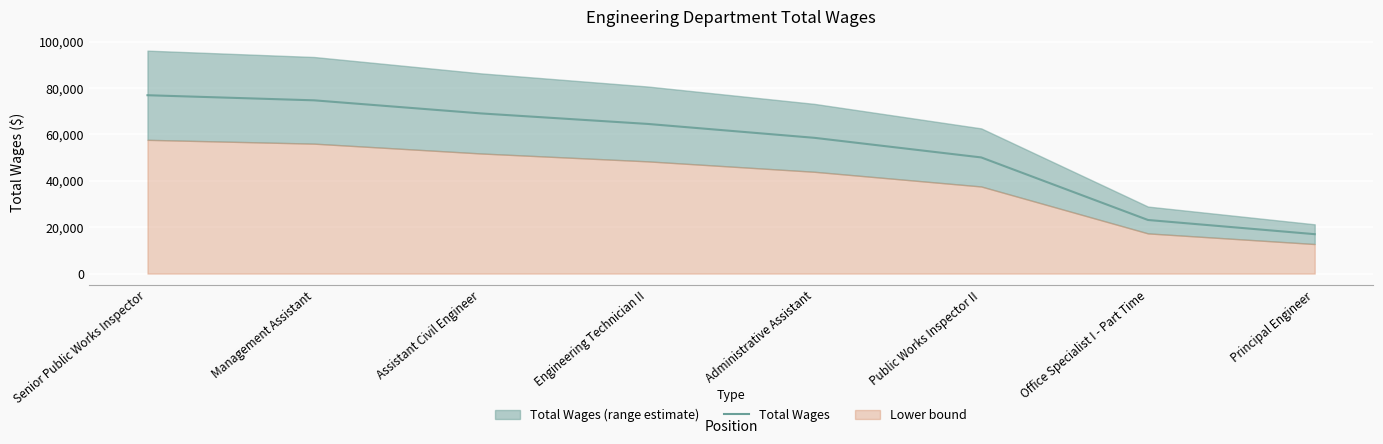

True or false: the data shows 97792 at Assistant Civil Engineer.

False